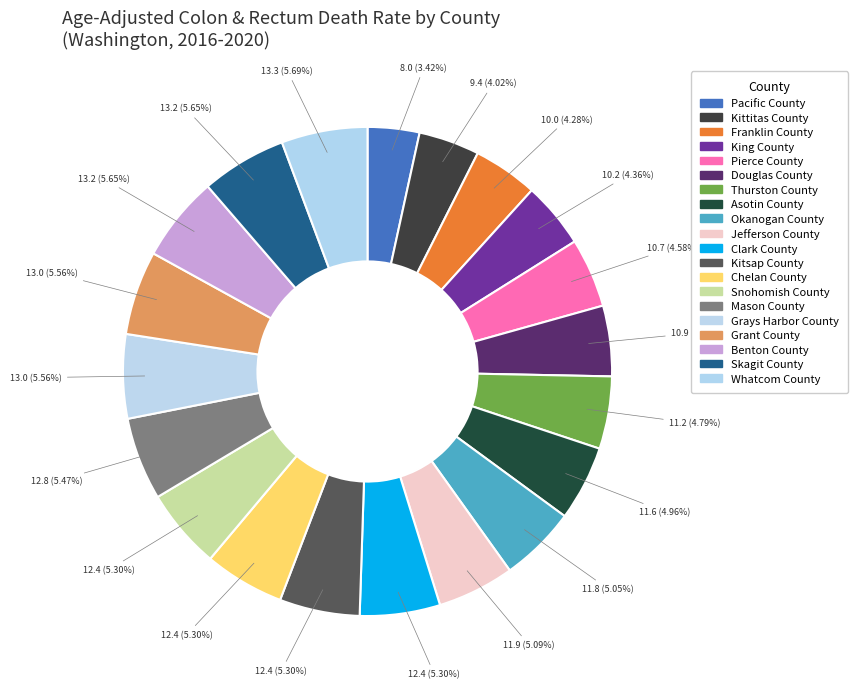

To the nearest percent, what is the average slice percentage?

5%